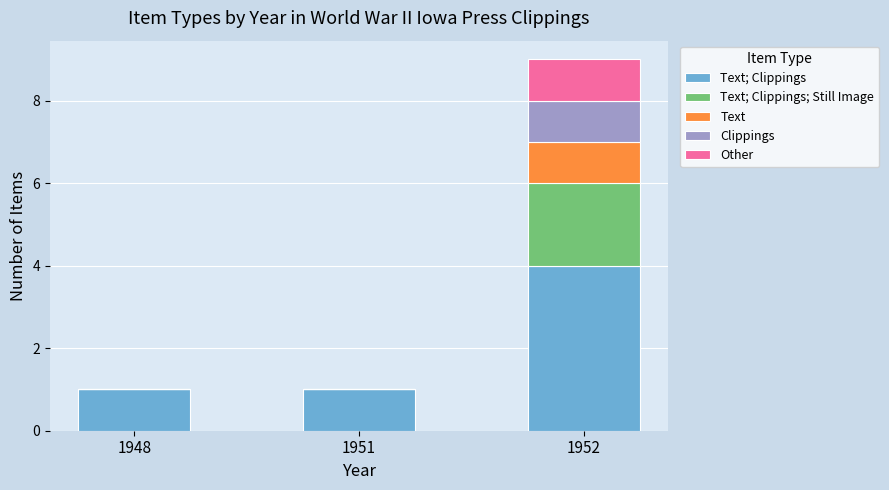

At which category is the sum across all series the highest?

1952